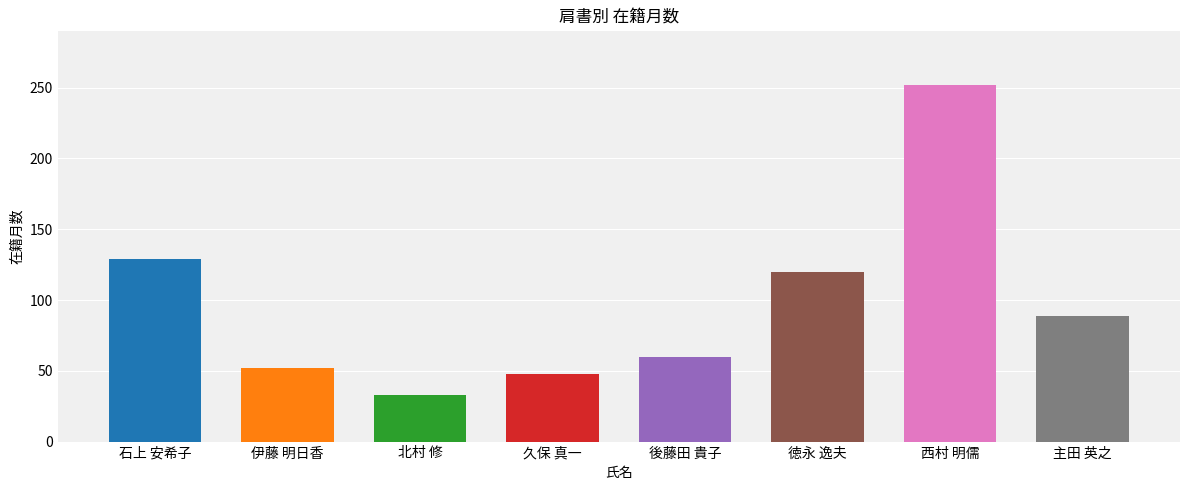

Count the number of categories in the chart.

8